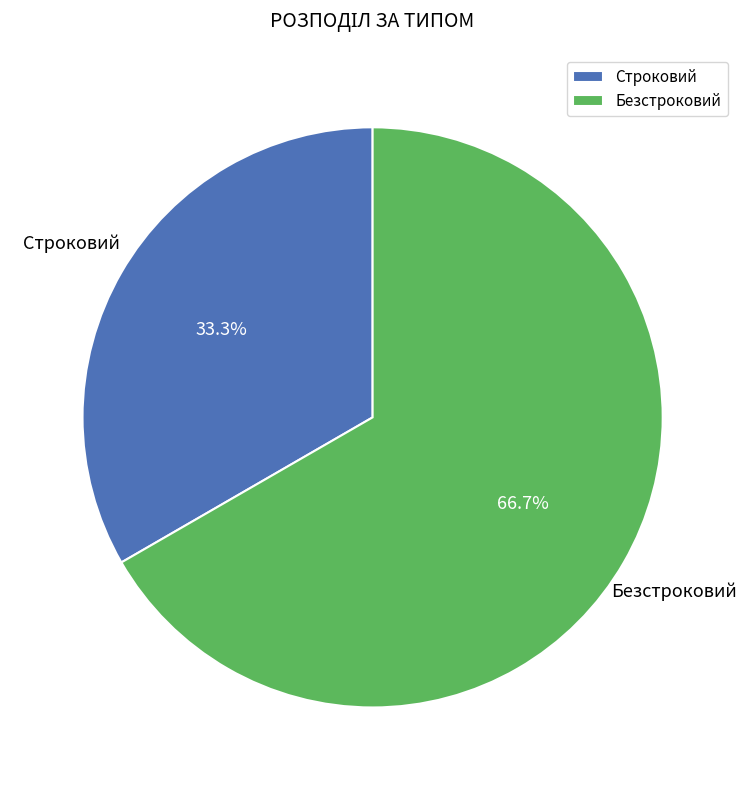

How many segments does this pie chart have?

2